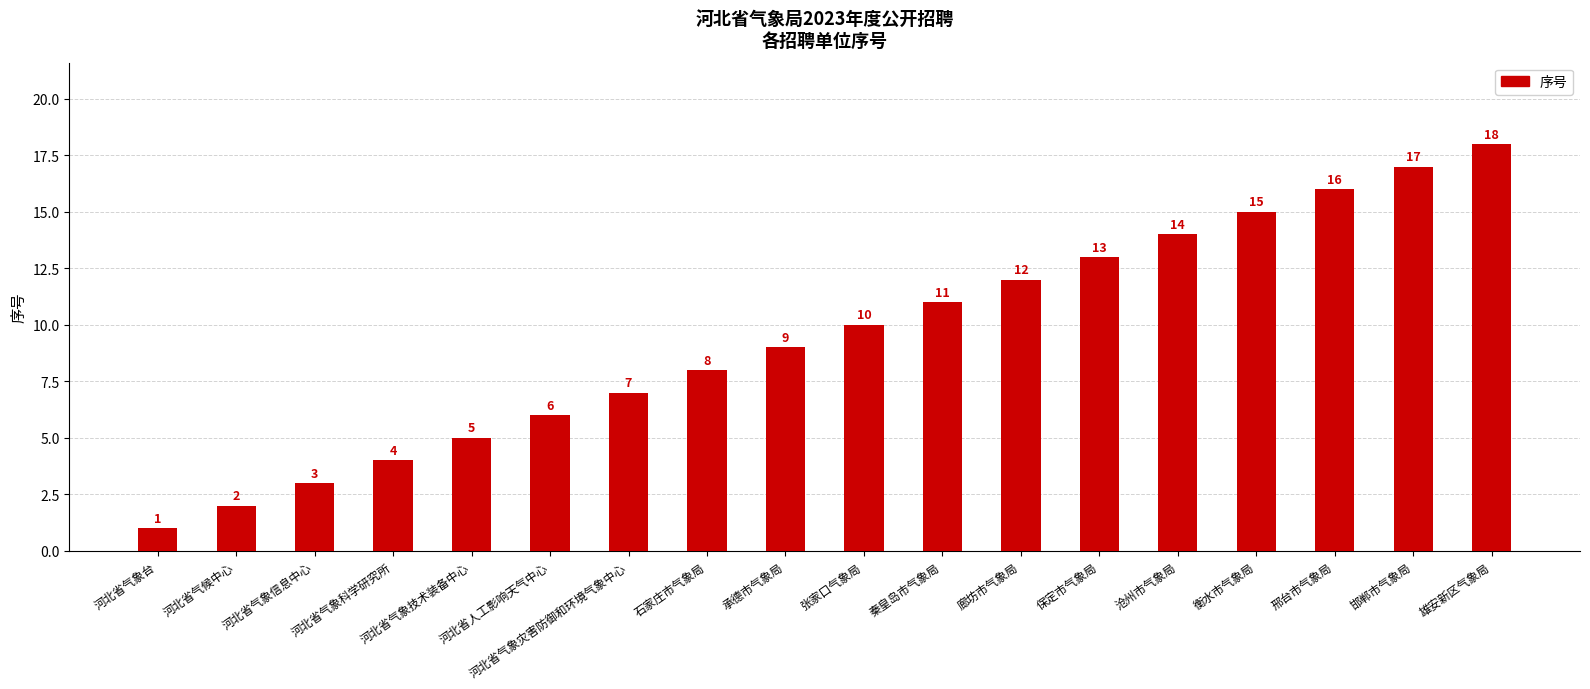

How many bars are there in total?

18